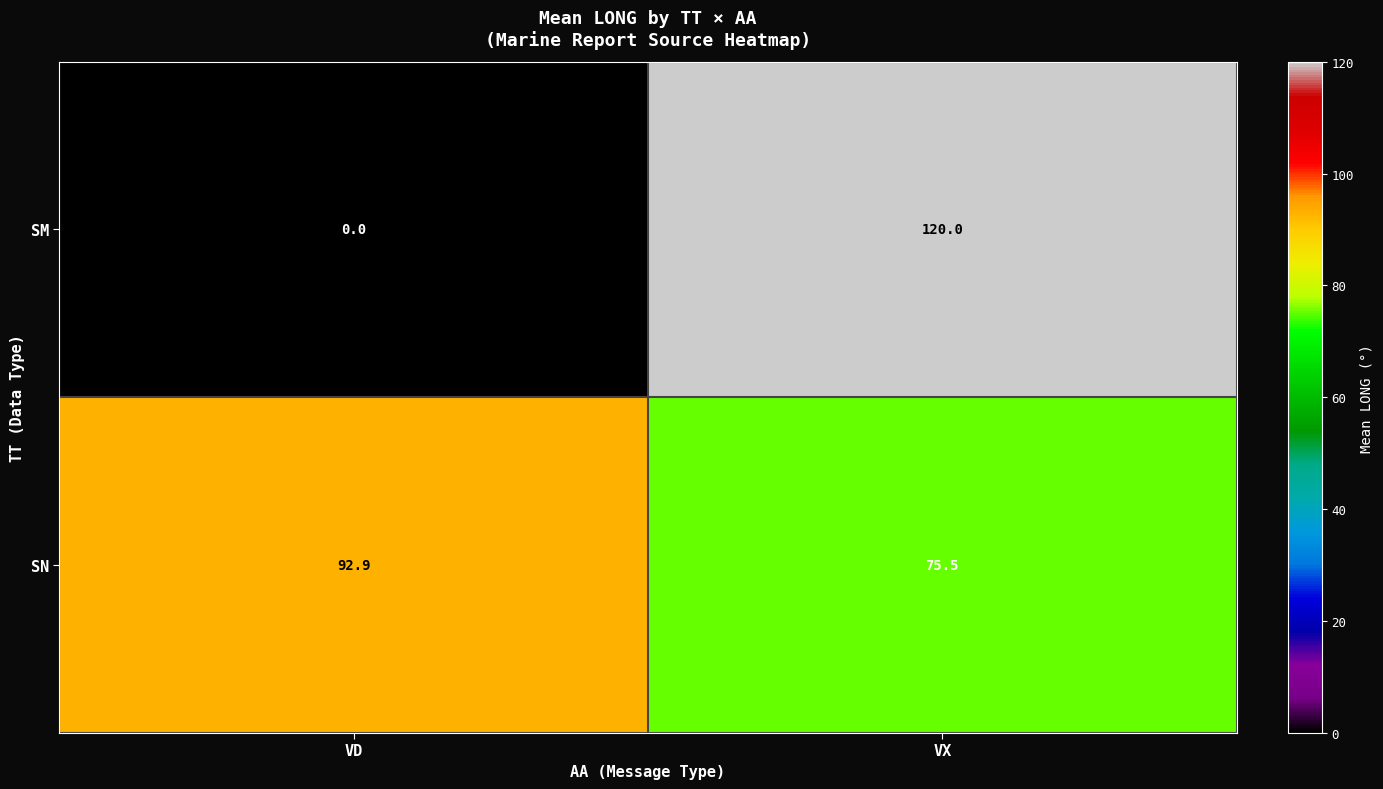

How many data points does each series have?

2